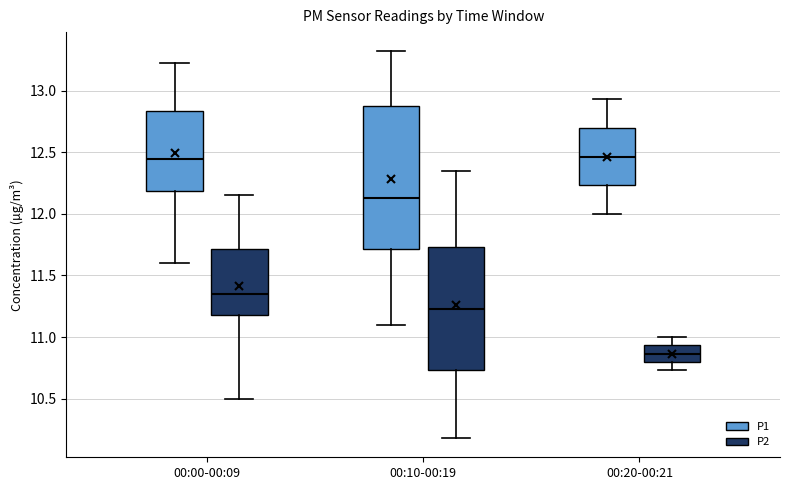

Where is the upper edge of the box for 00:10-00:19 (P2) on the y-axis? The values are not printed on the chart, so give them approximately, as read against the axis.

11.75